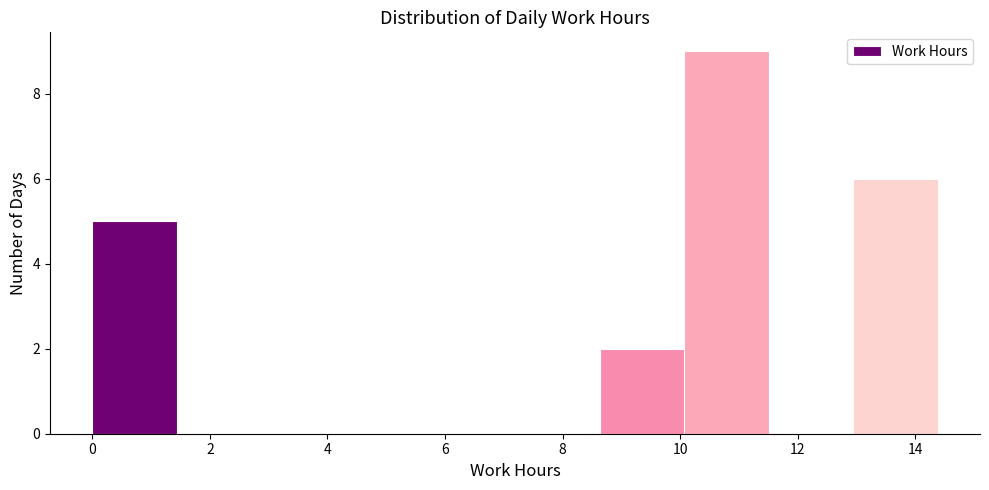

Which range on the x-axis has the tallest bar?

10.0 to 11.6